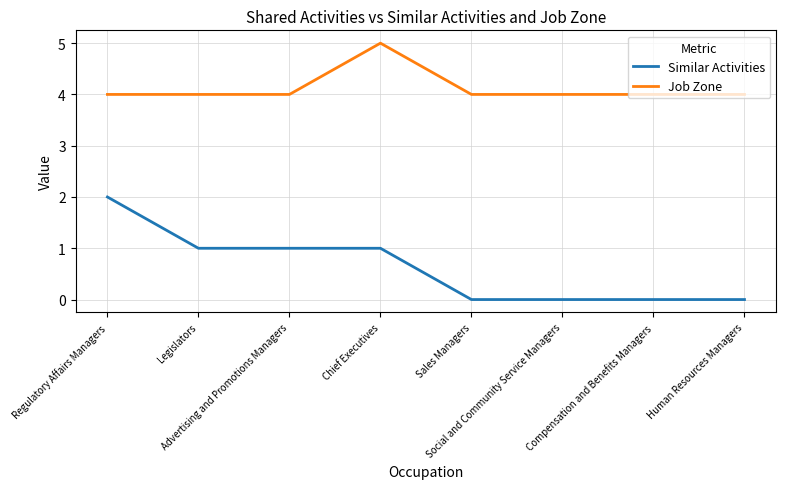

Which series has the largest range (max minus min)?

Similar Activities